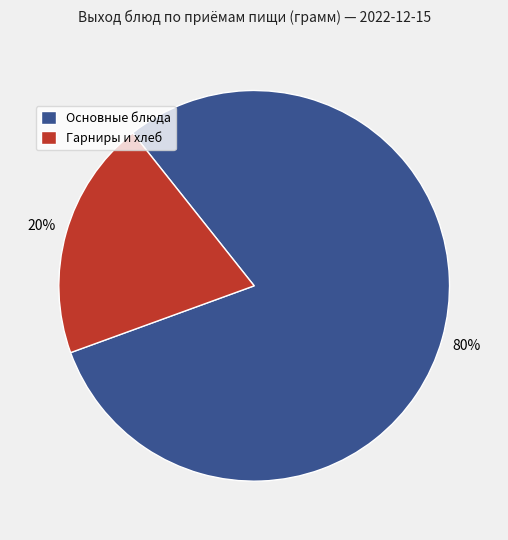

To the nearest percent, what is the average slice percentage?

50%